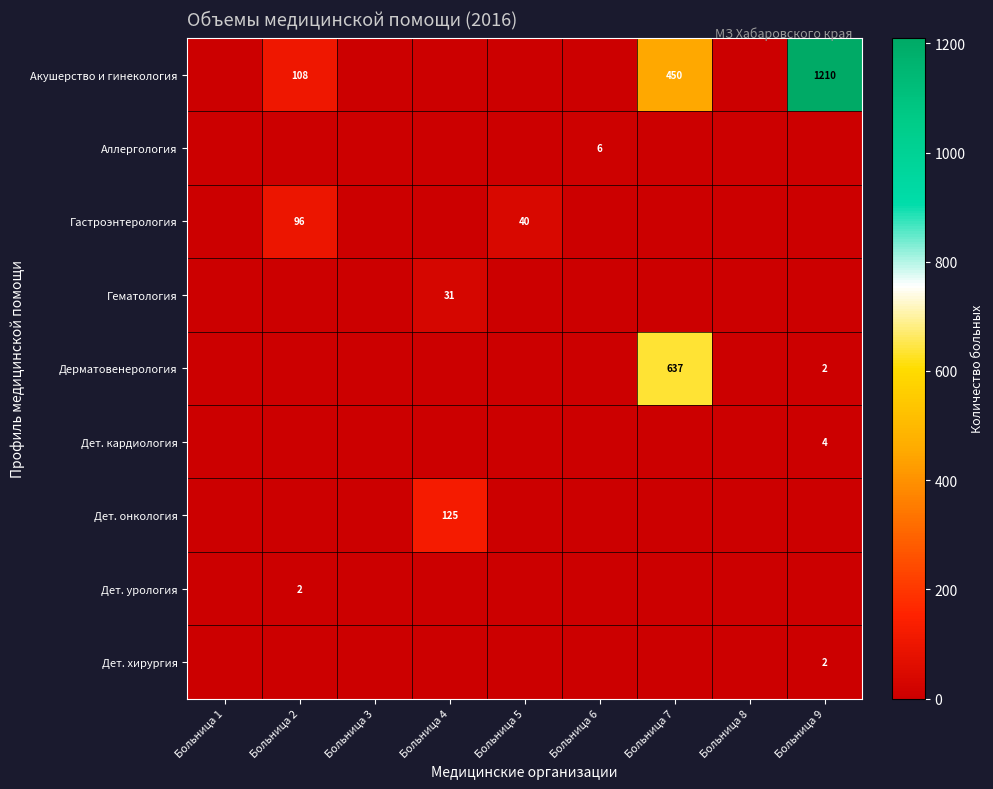

At which category is the sum across all series the highest?

Больница 9